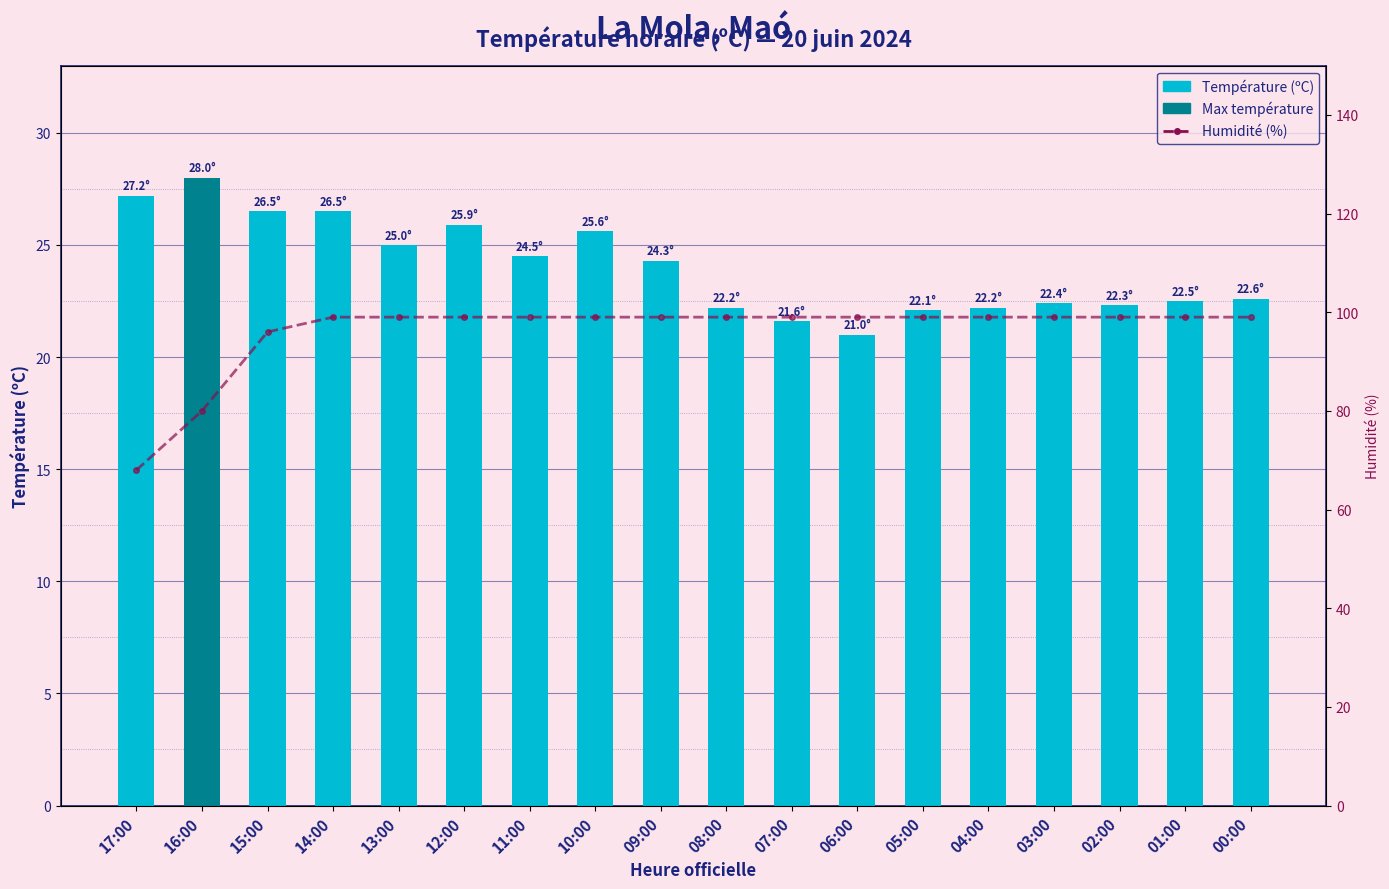

What is the minimum value for Humidité (%)?

68.0